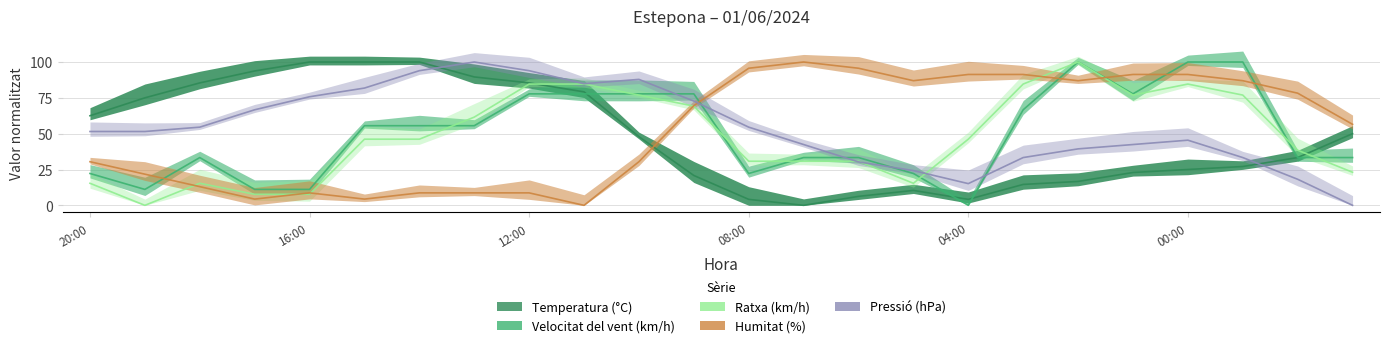

How many intersections are there between Humitat (%) and Ratxa (km/h)?

6